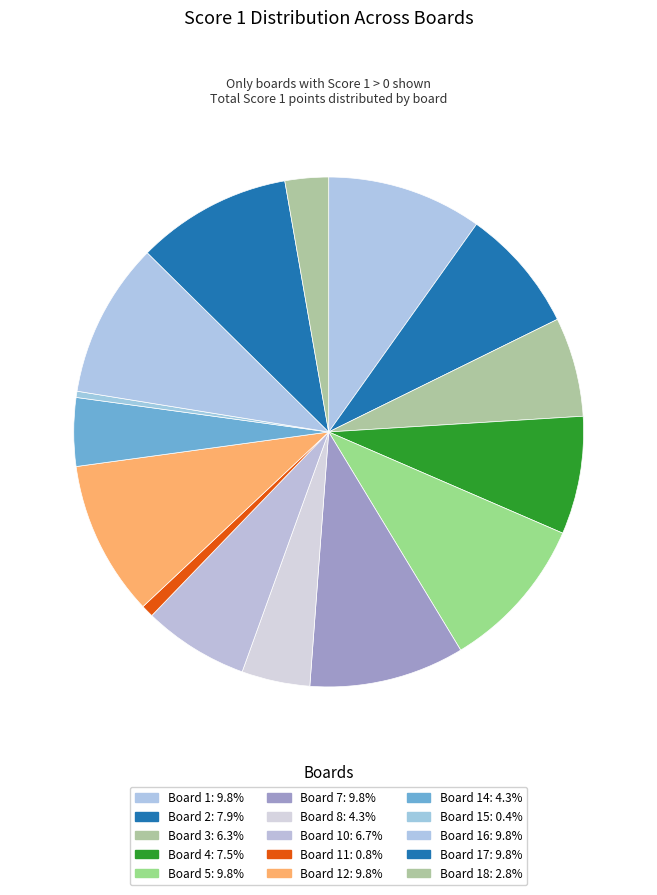

Is there a majority slice in this chart?

No